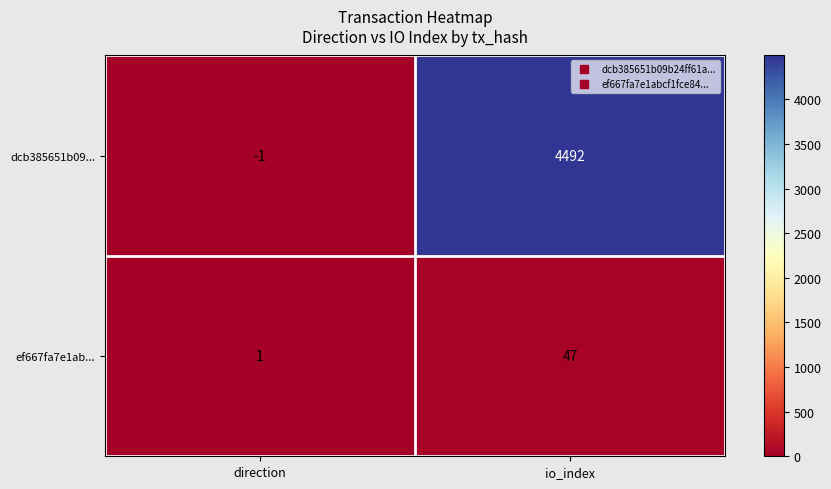

Which series has the largest total across all categories?

dcb385651b09...